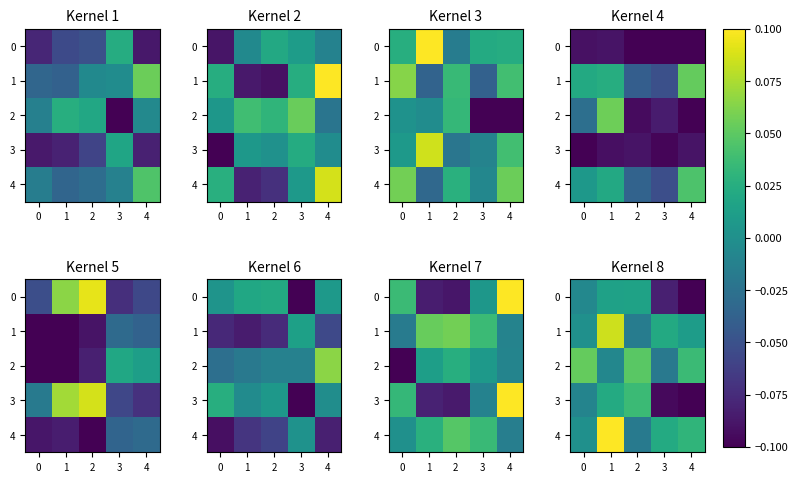

How many distinct data groups are displayed?

5